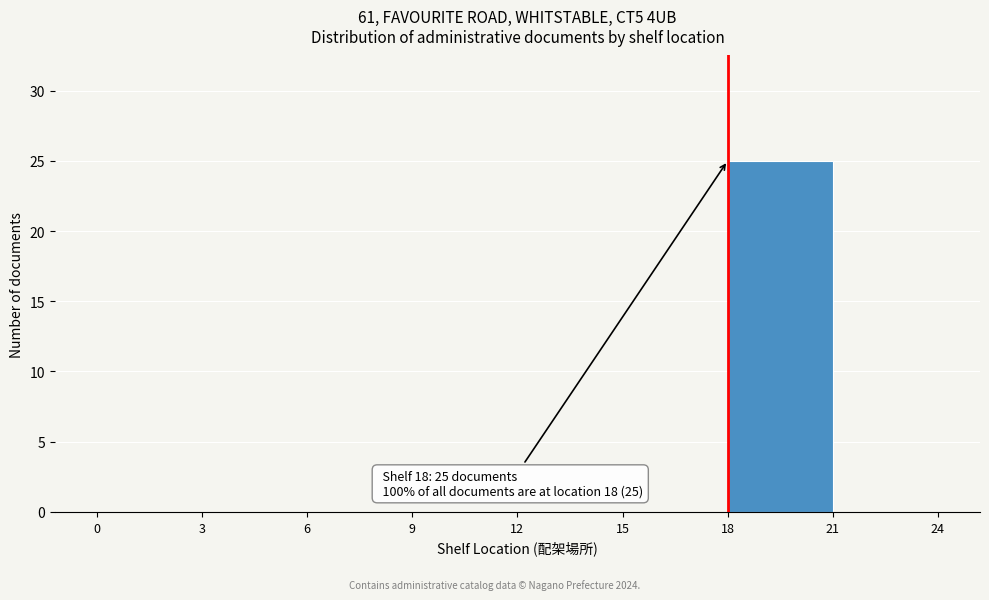

Over which range of the x-axis is the bar tallest?

18 to 21